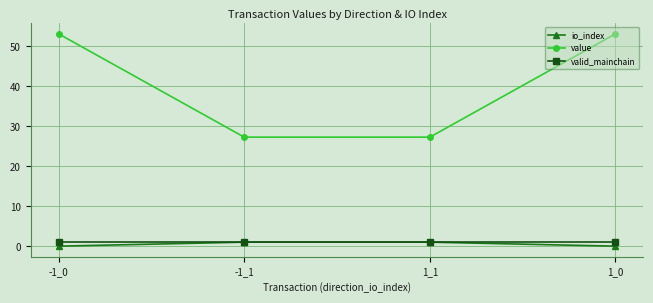

What is the average value of the valid_mainchain series?

1.0